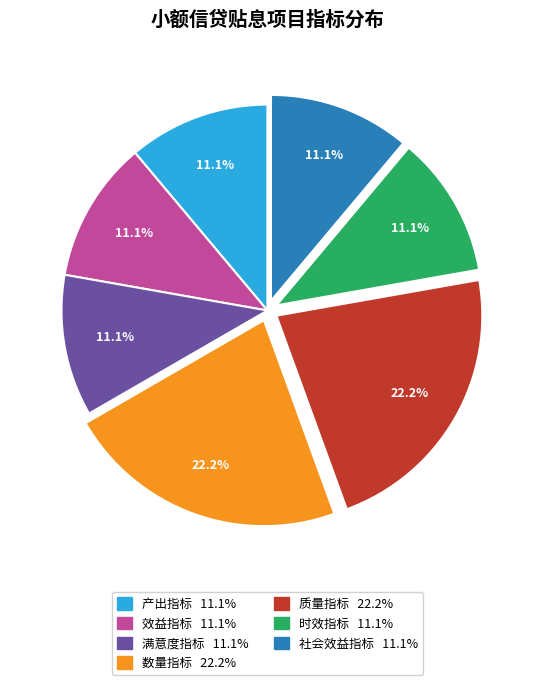

Combined, do 时效指标 and 满意度指标 account for over 50%?

No